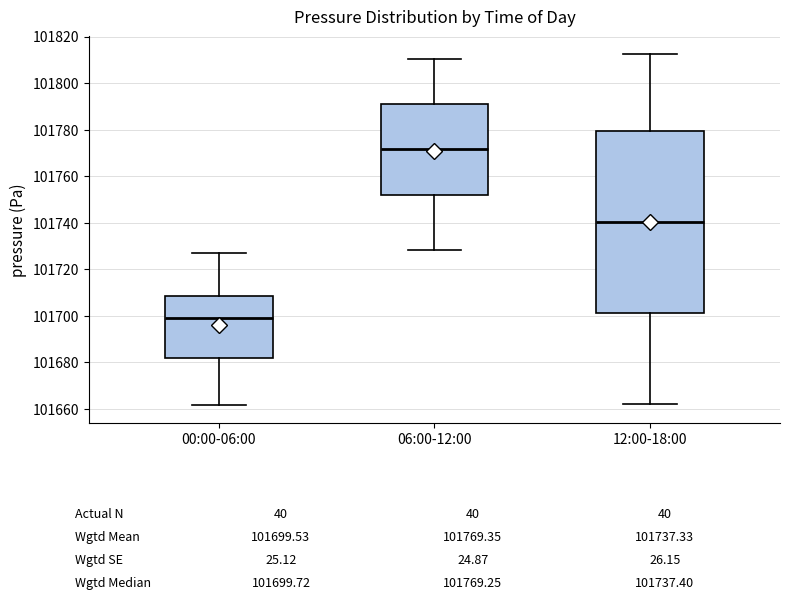

Which box is the tallest, from its lower edge to its upper edge?

12:00-18:00